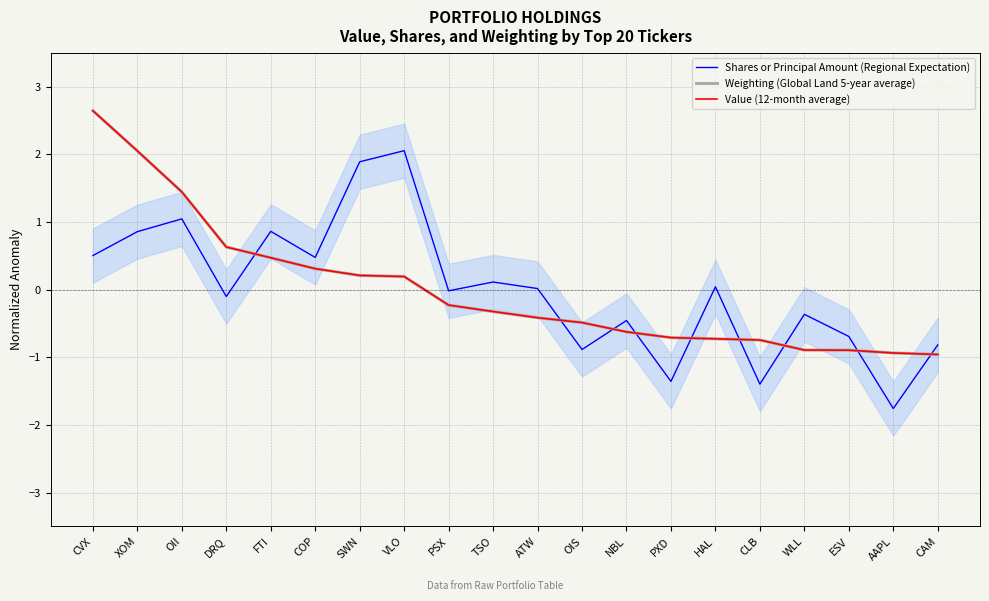

At which category is the sum across all series the highest?

CVX